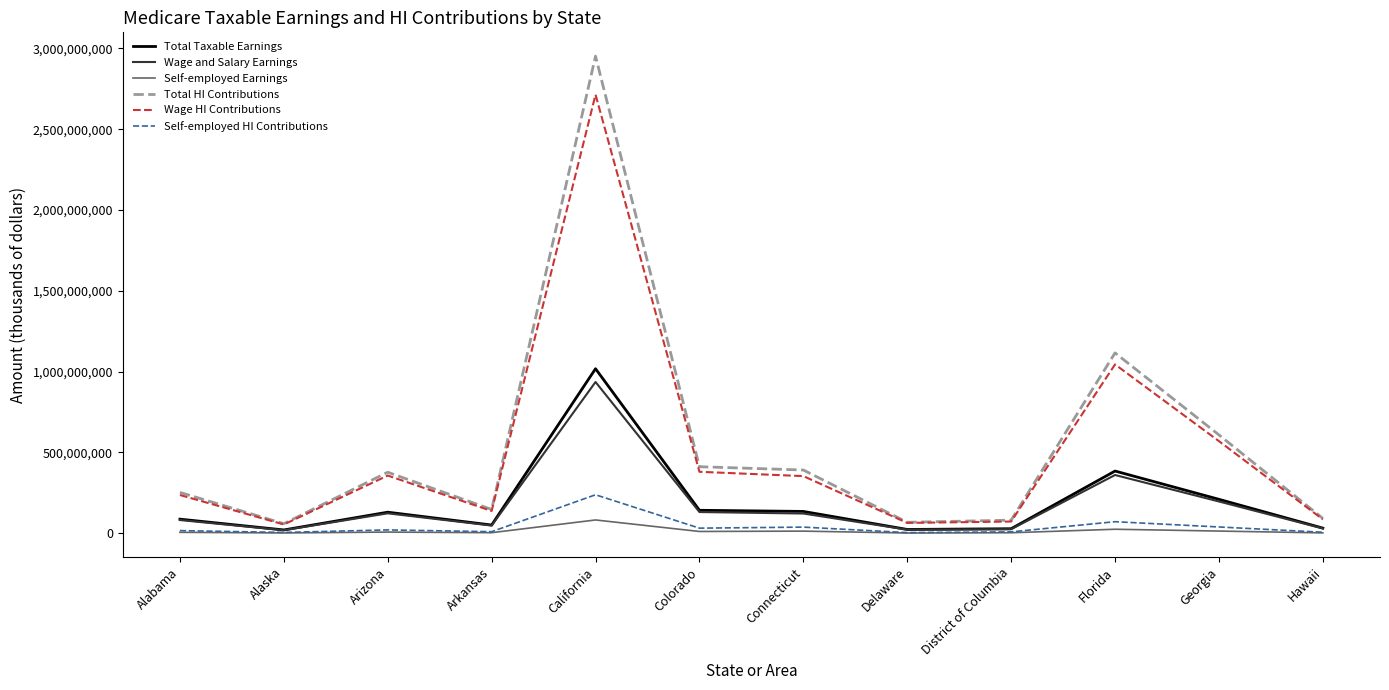

At which category does Wage and Salary Earnings reach its first local peak?

Arizona